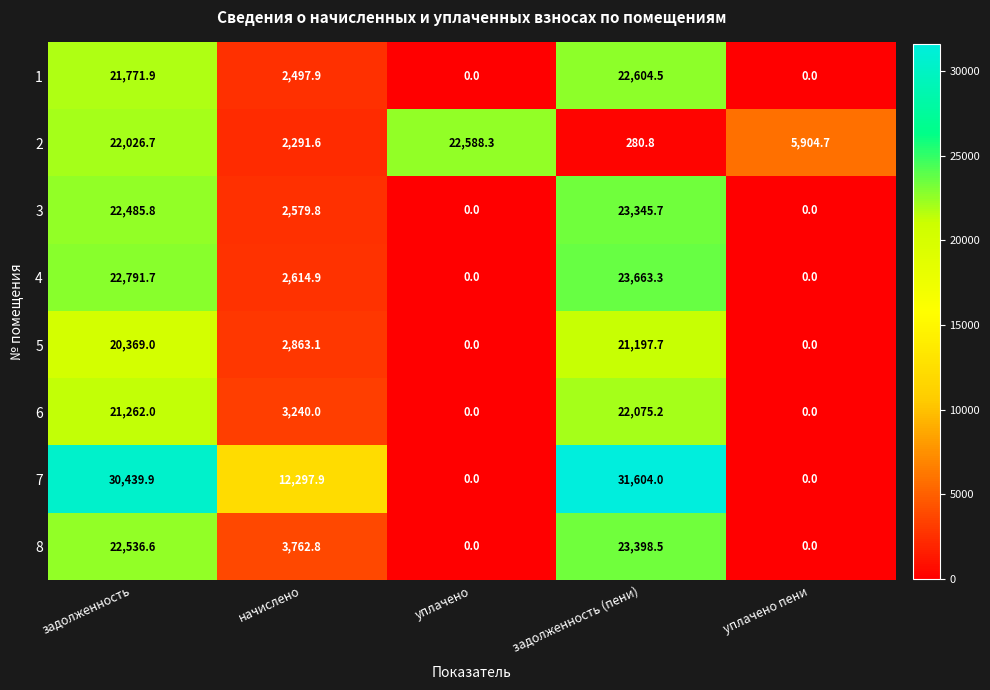

What is the total value across all series at задолженность (пени)?

168169.7